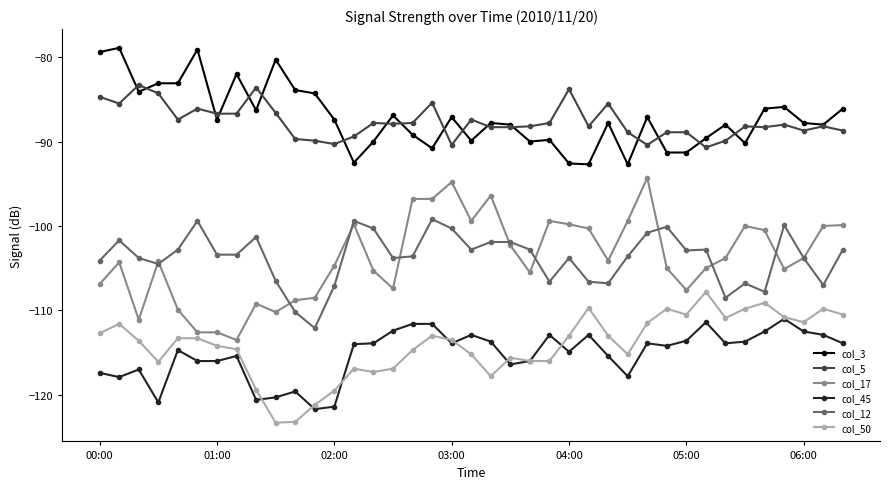

What is the minimum value shown in the chart?

-123.3